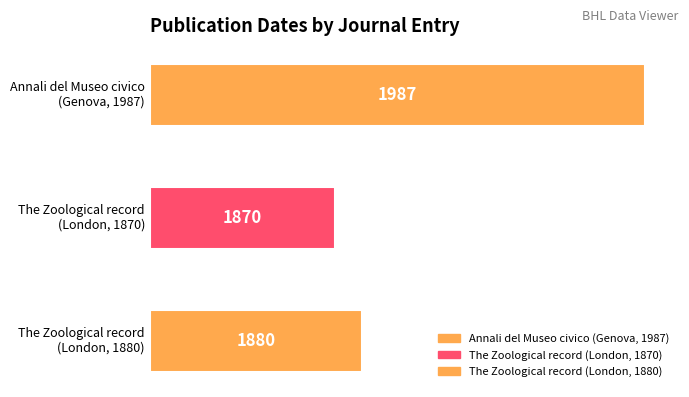

At which label is the value closest to 1928?

The Zoological record
(London, 1880)